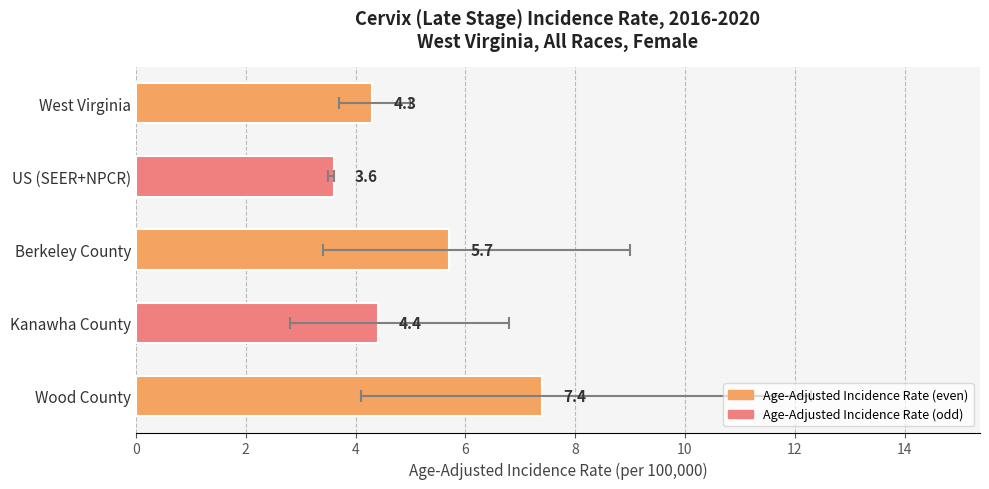

What is the sum of all values?

25.4